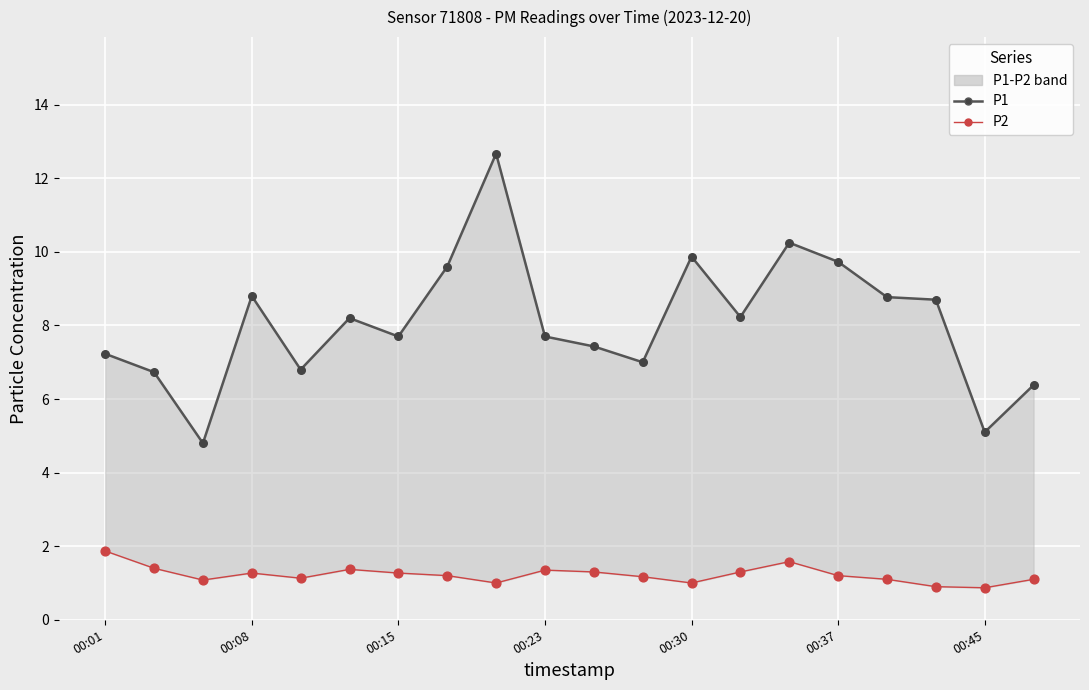

Which series has the largest total across all categories?

P1